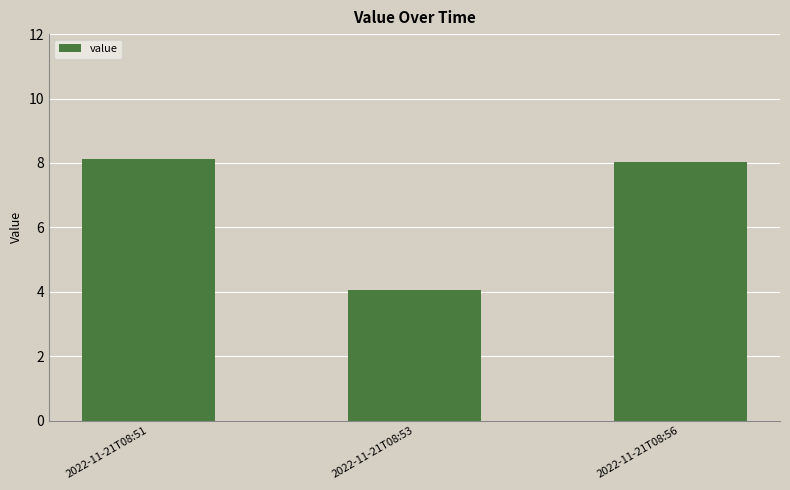

Reading left to right, list all the values displayed in this chart.

8.1	4.1	8.0